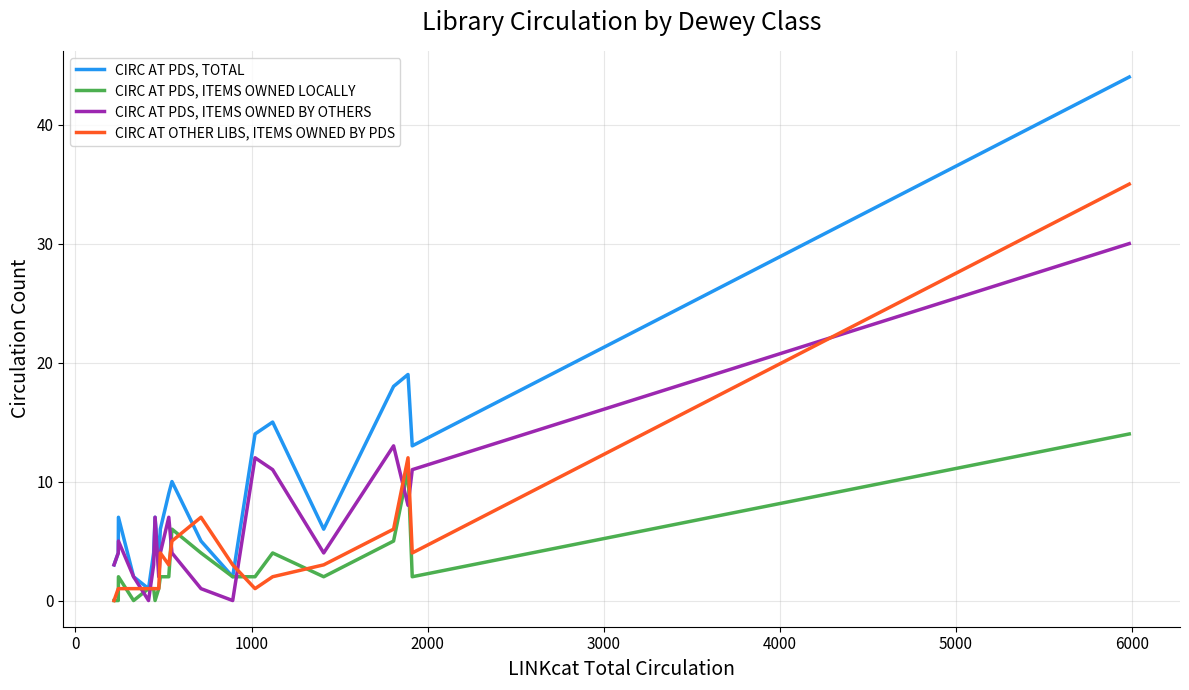

Which series has the largest total across all categories?

CIRC AT PDS, TOTAL